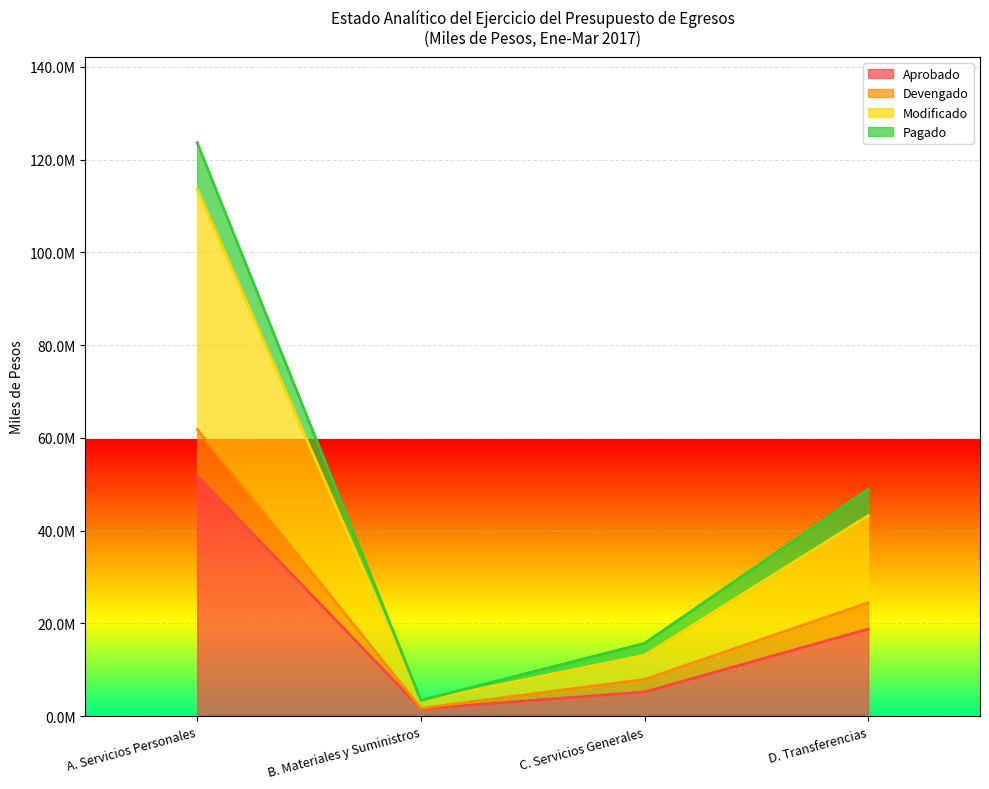

Which label corresponds to the smallest value in the chart?

B. Materiales y Suministros